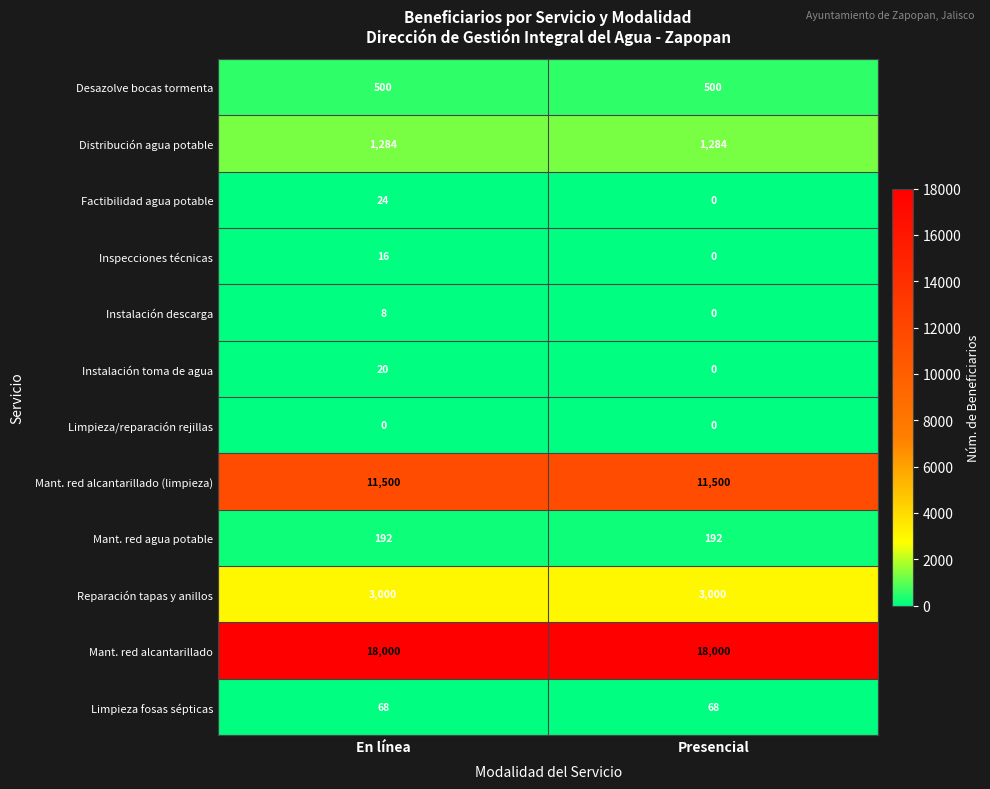

What is the highest value of the Instalación toma de agua series?

20